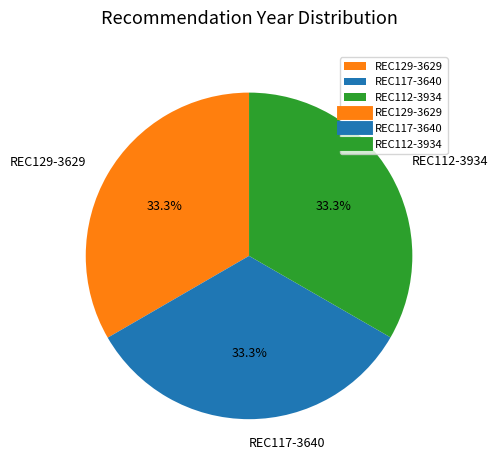

Does REC117-3640 account for over 50% of the chart?

No